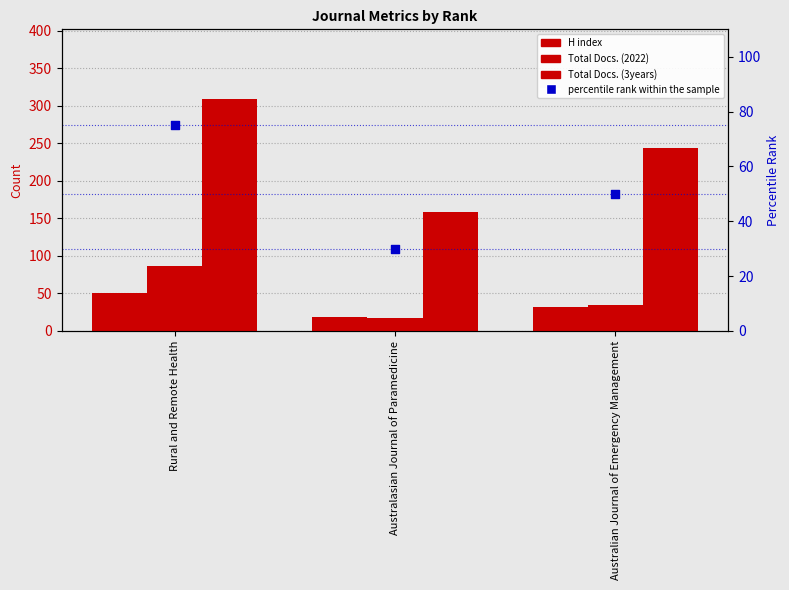

Which series reaches the maximum Y coordinate?

Total Docs. (3years)